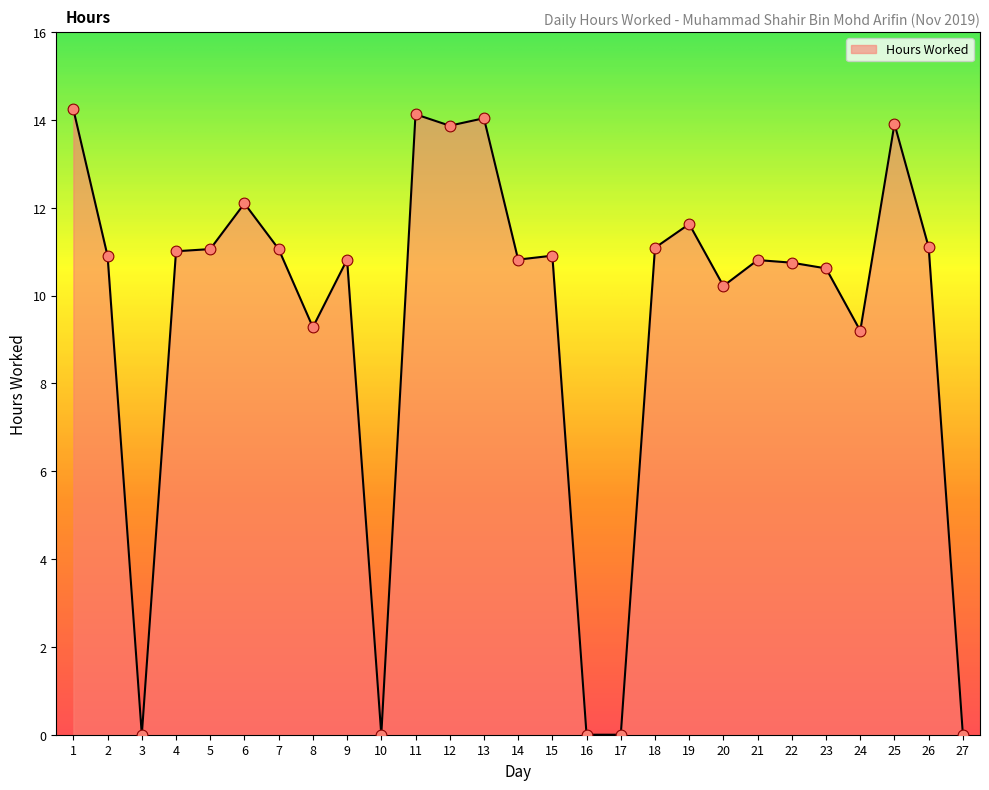

Between 19 and 5, which is larger?

19